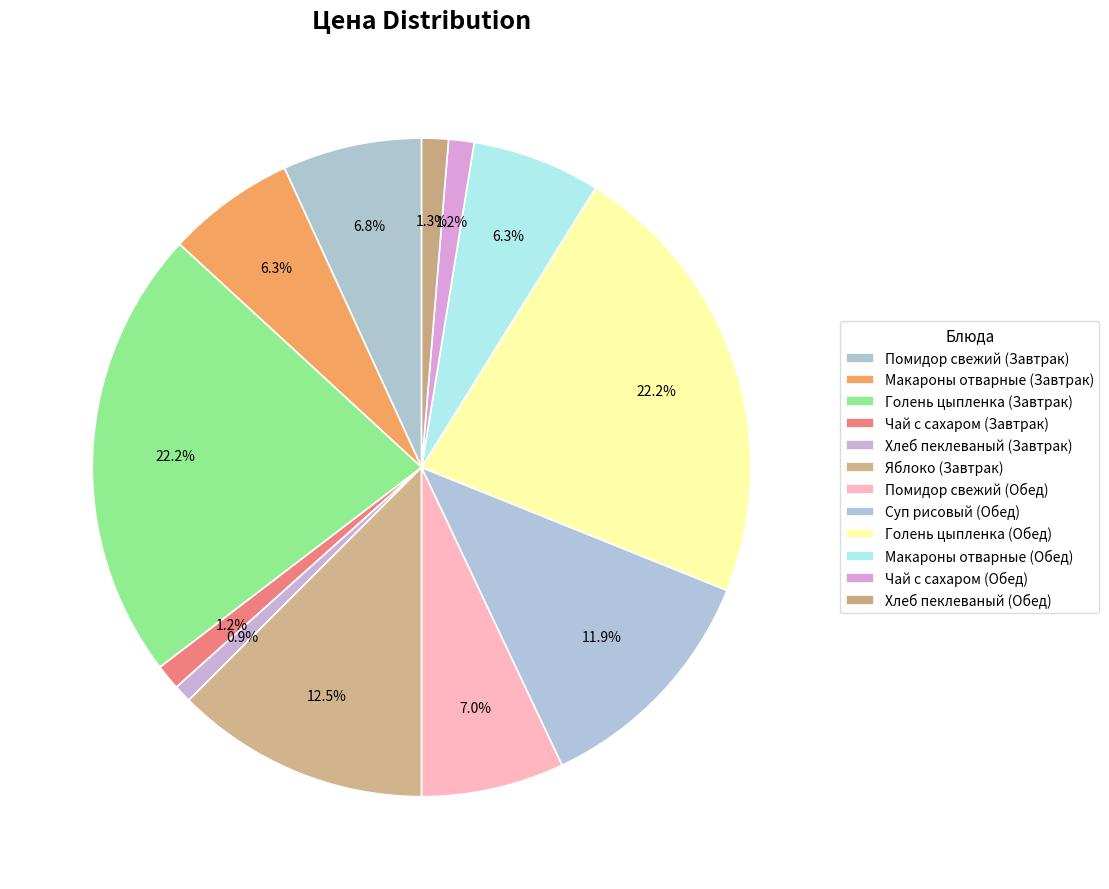

How many slices are in this pie chart?

12